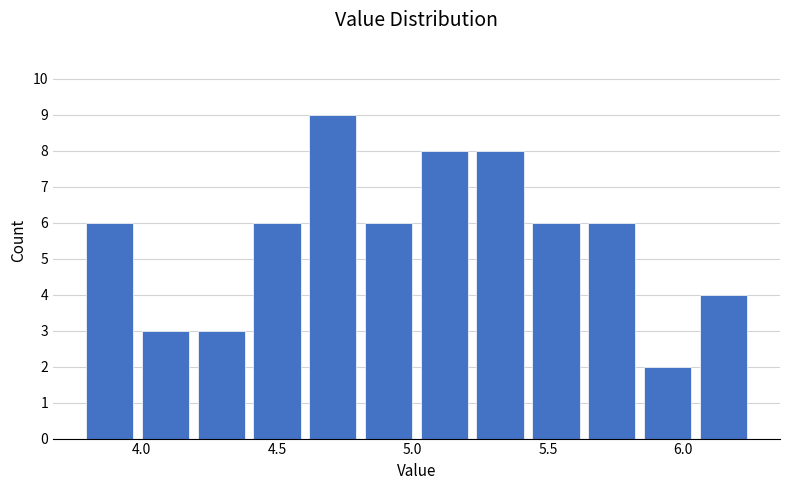

Reading left to right, list every bar in this chart as the range it spans on the x-axis followed by its height. Neither the bar edges nor the heights are printed on the chart, so give them approximately, as read against the axes.

3.80 to 4.00: 6
4.00 to 4.20: 3
4.20 to 4.40: 3
4.40 to 4.60: 6
4.60 to 4.80: 9
4.80 to 5.00: 6
5.00 to 5.20: 8
5.20 to 5.45: 8
5.45 to 5.65: 6
5.65 to 5.85: 6
5.85 to 6.05: 2
6.05 to 6.25: 4